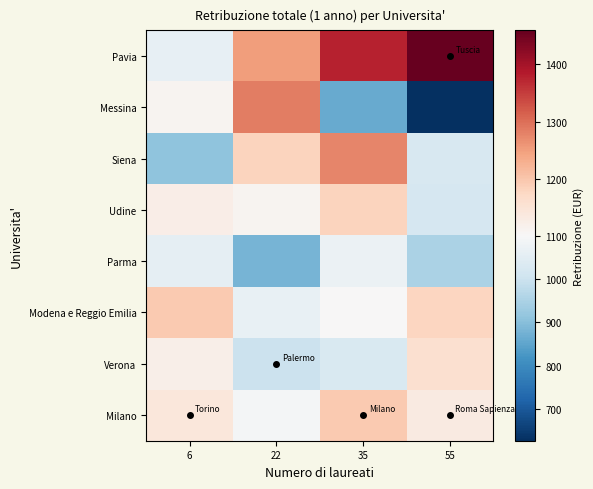

At how many categories does at least one series exceed 1094?

4